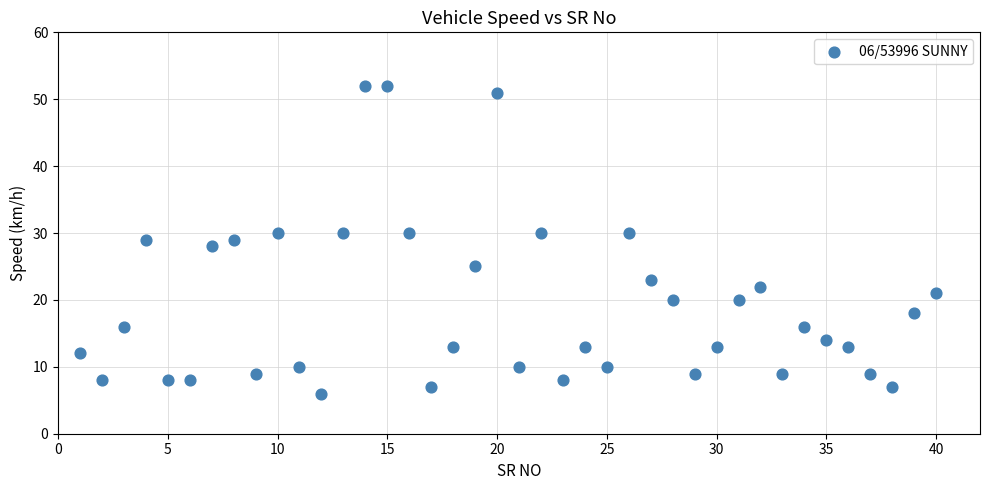

What is the range of X values (max minus min)?

39